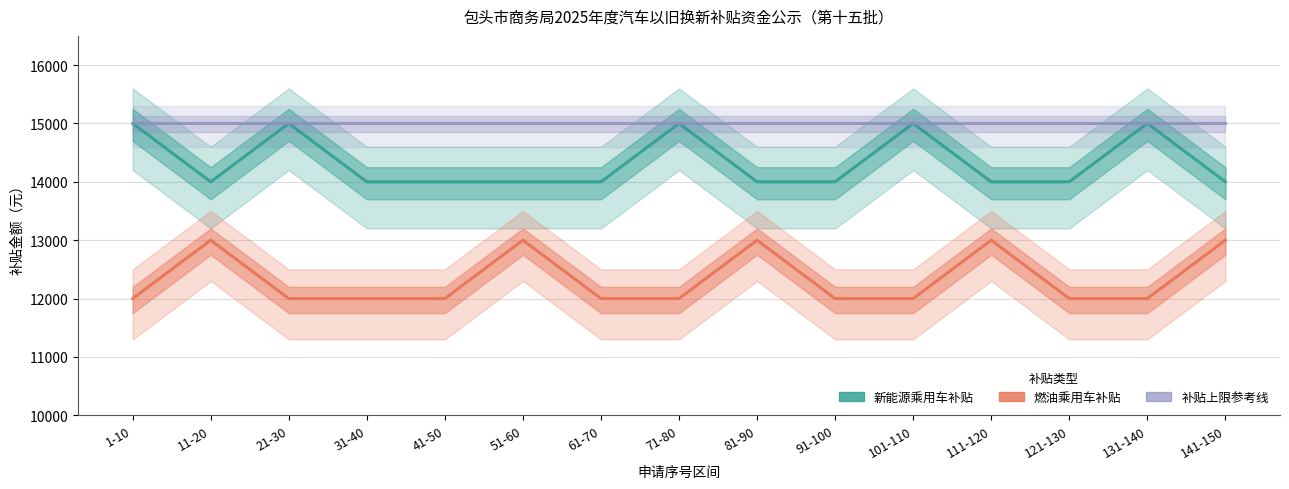

What is the greatest value displayed?

15000